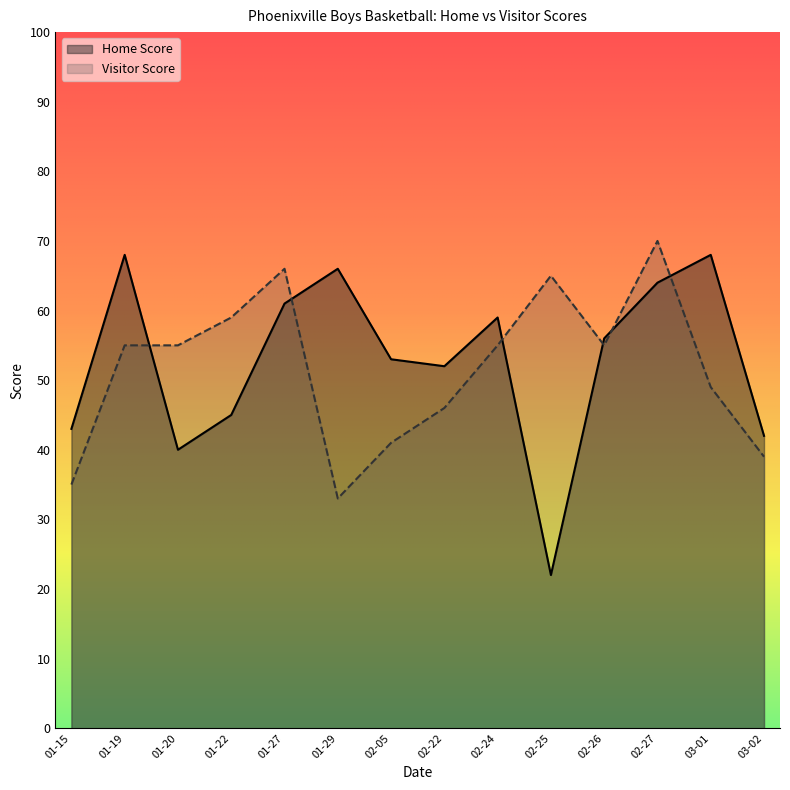

List the series in order of their peak value, highest first.

Visitor Score, Home Score